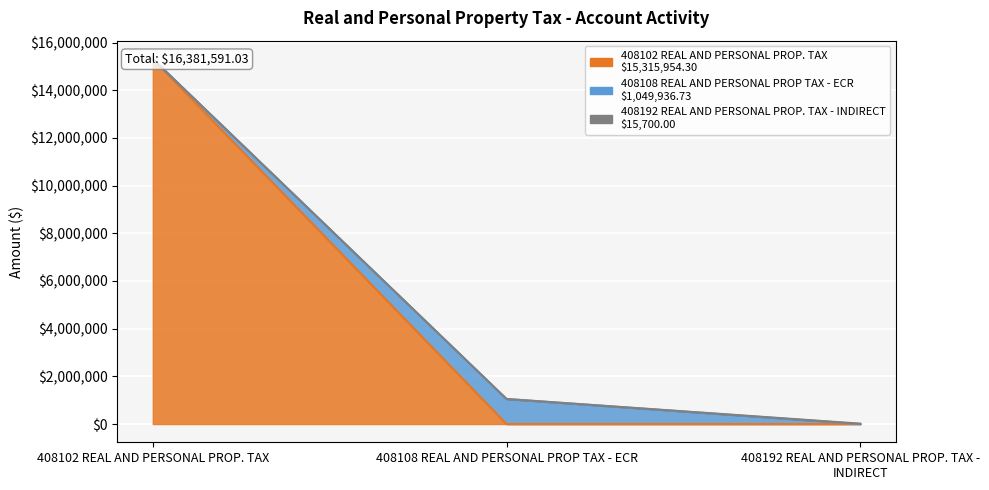

Reading right to left, extract all data points from this chart.

408192 REAL AND PERSONAL PROP. TAX - INDIRECT=15700.0	408108 REAL AND PERSONAL PROP TAX - ECR=1049936.7	408102 REAL AND PERSONAL PROP. TAX=15315954.3